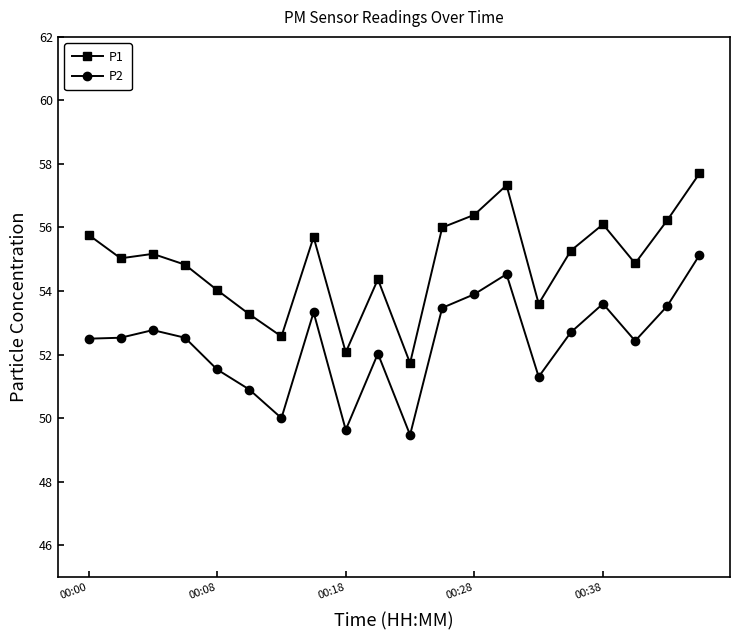

Which series has the largest range (max minus min)?

P1